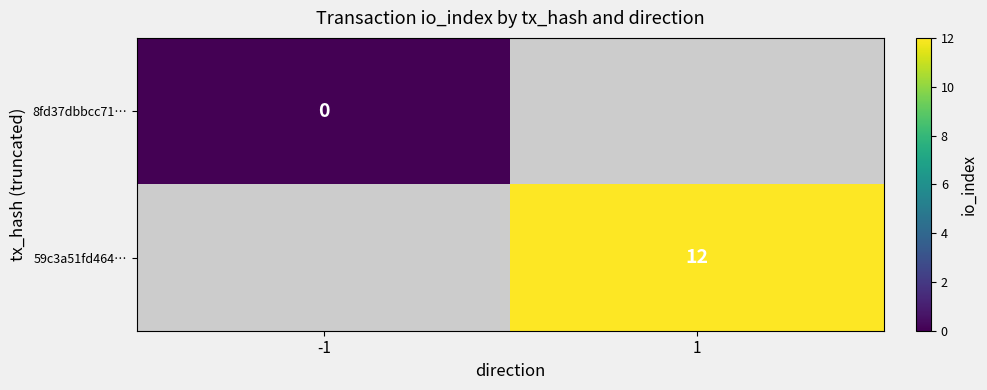

How many data points does each series have?

2